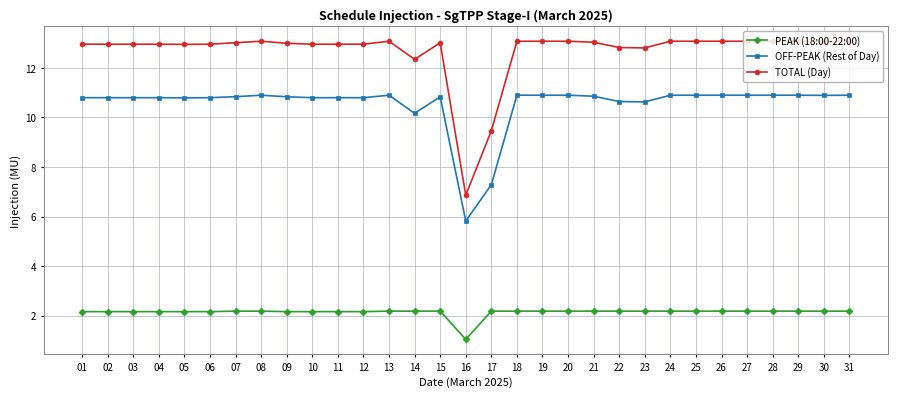

Which category has the lowest value in the OFF-PEAK (Rest of Day) series?

16